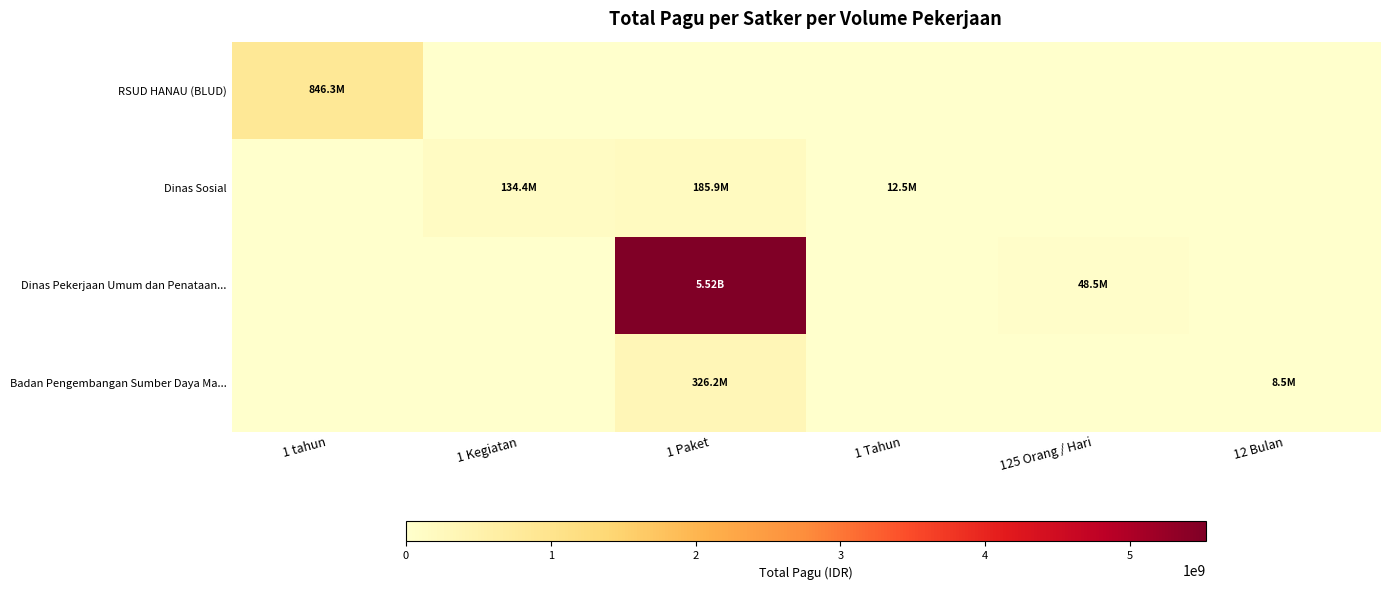

Reading right to left, what are all the values shown in this chart?

RSUD HANAU (BLUD): 12 Bulan=0	125 Orang / Hari=0	1 Tahun=0	1 Paket=0	1 Kegiatan=0	1 tahun=846300000
Dinas Sosial: 12 Bulan=0	125 Orang / Hari=0	1 Tahun=12500000	1 Paket=185900000	1 Kegiatan=134378000	1 tahun=0
Dinas Pekerjaan Umum dan Penataan...: 12 Bulan=0	125 Orang / Hari=48500000	1 Tahun=0	1 Paket=5524250000	1 Kegiatan=0	1 tahun=0
Badan Pengembangan Sumber Daya Ma...: 12 Bulan=8471520	125 Orang / Hari=0	1 Tahun=0	1 Paket=326172511	1 Kegiatan=0	1 tahun=0